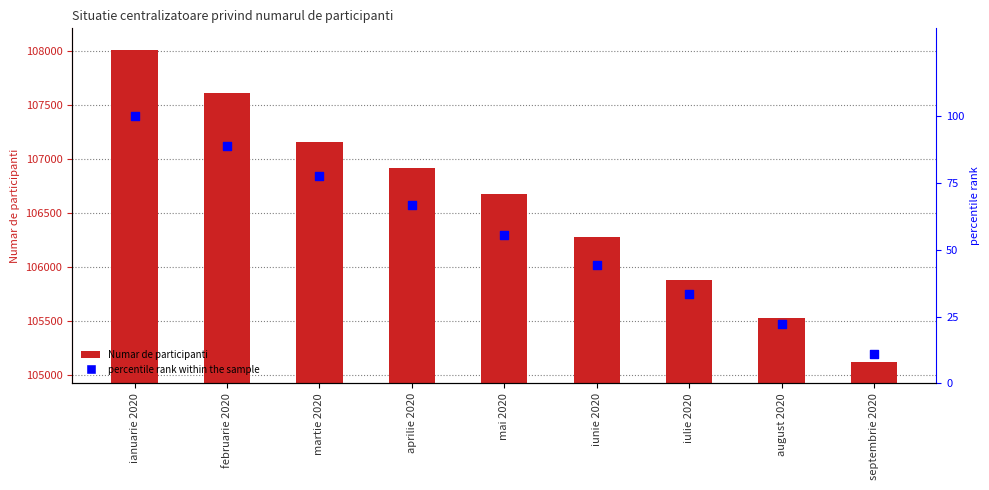

At which category is the sum across all series the highest?

ianuarie 2020